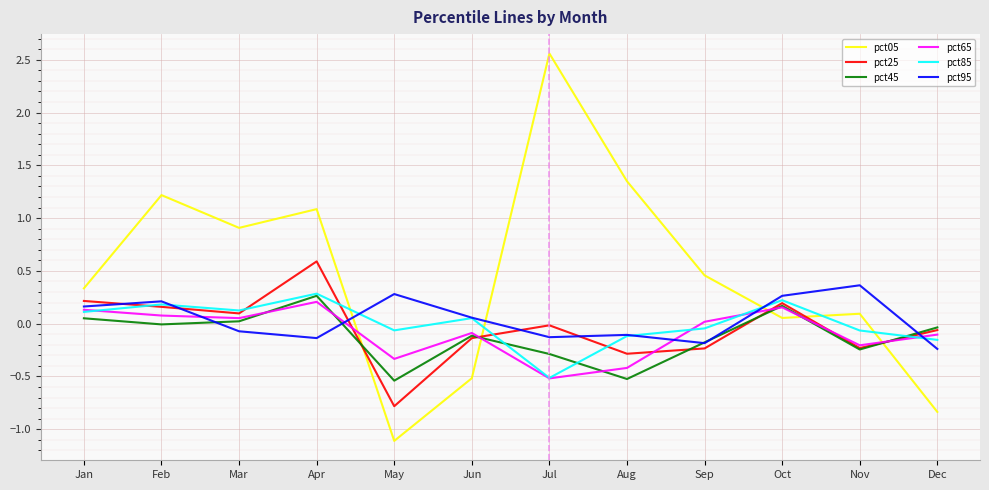

The pct45 series shows -0.1 at May. True or false?

False